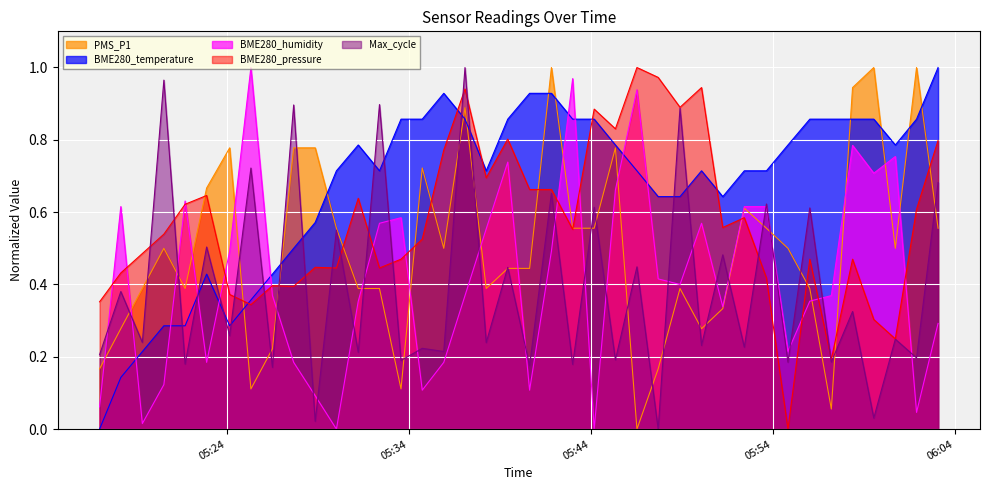

What is the label of the 30th point from the left?

2022/10/17 05:51:15